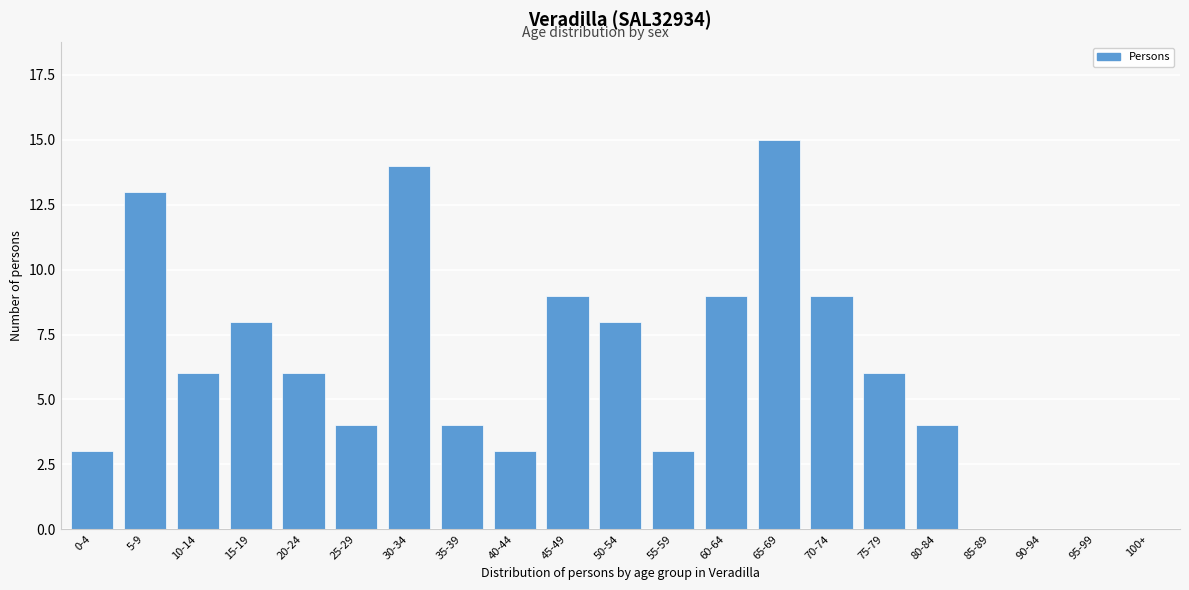

Reading left to right, extract all data points from this chart.

0-4=3	5-9=13	10-14=6	15-19=8	20-24=6	25-29=4	30-34=14	35-39=4	40-44=3	45-49=9	50-54=8	55-59=3	60-64=9	65-69=15	70-74=9	75-79=6	80-84=4	85-89=0	90-94=0	95-99=0	100+=0